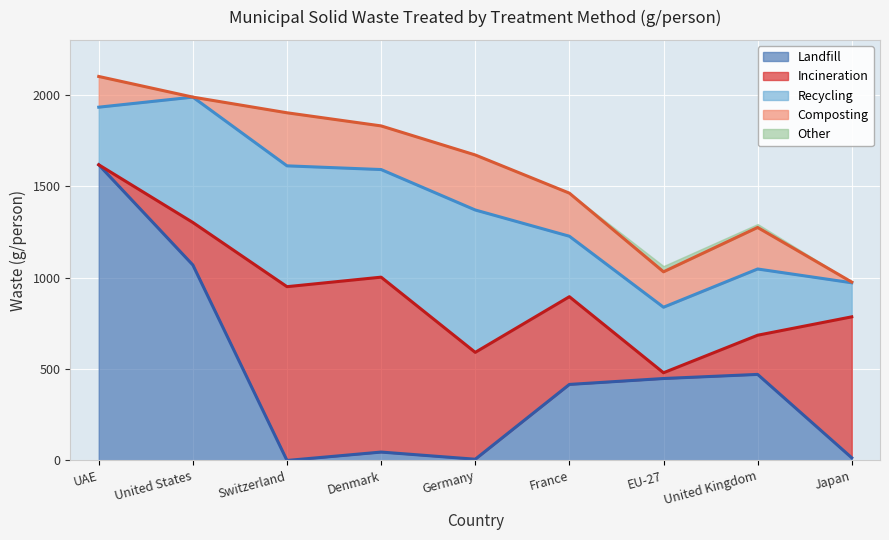

Rank the categories by Composting value from lowest to highest.

United States, Japan, UAE, EU-27, United Kingdom, France, Denmark, Switzerland, Germany